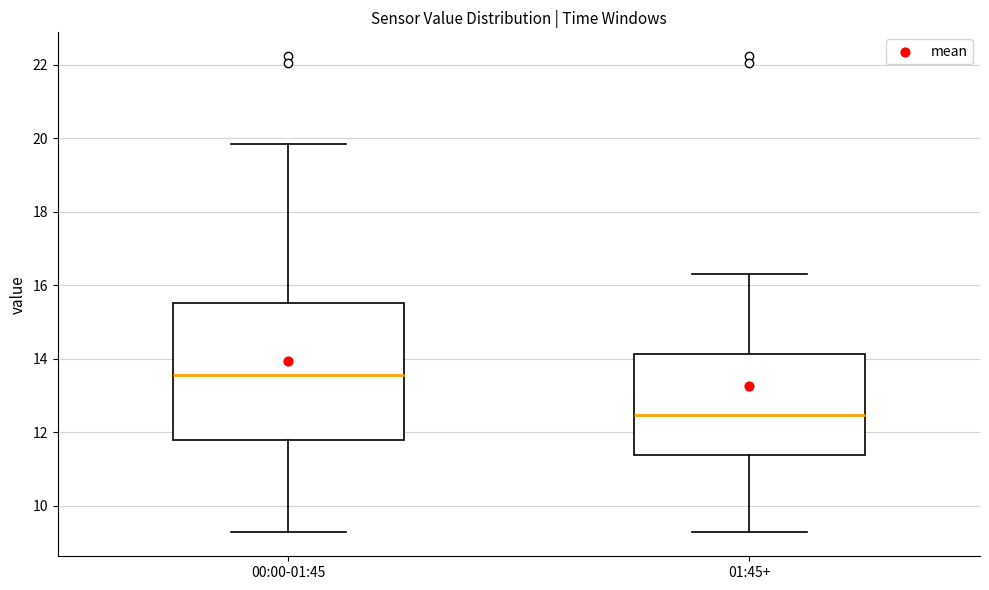

Comparing the boxes themselves (not the whiskers), which one is the tallest?

00:00-01:45